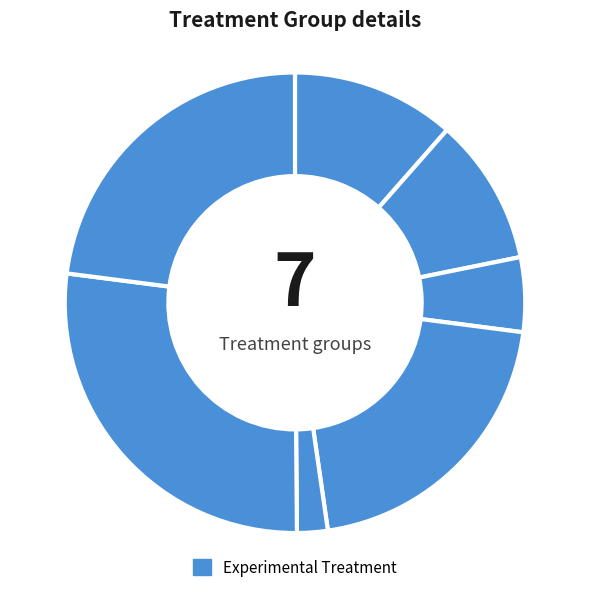

How many segments does this pie chart have?

7